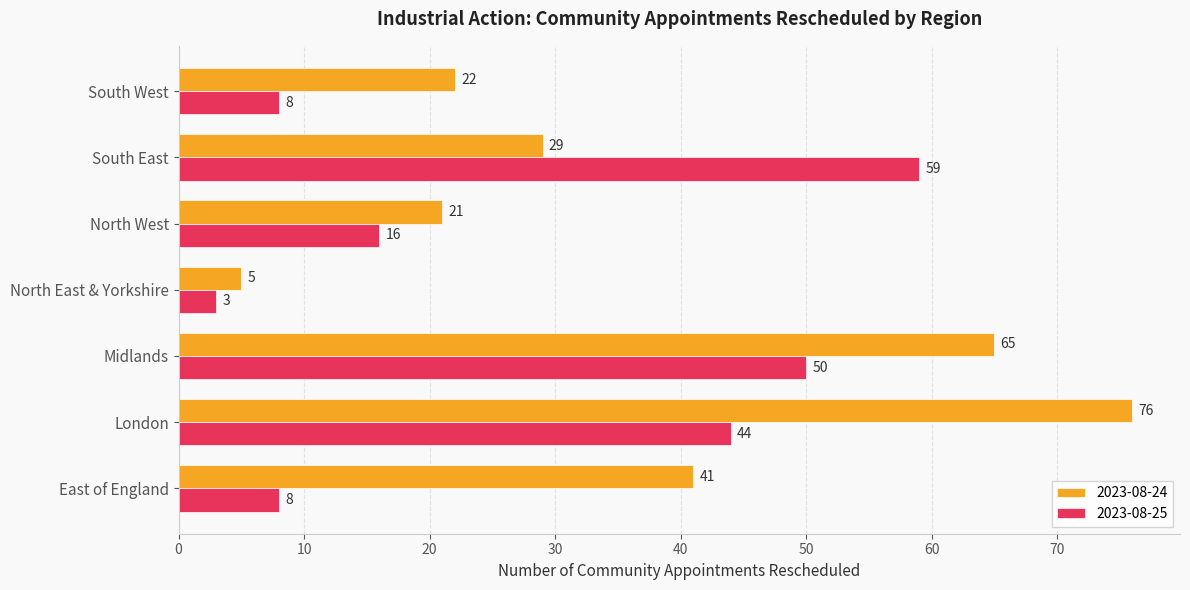

What value does the 2023-08-25 series have at South West, to the nearest 5?

10